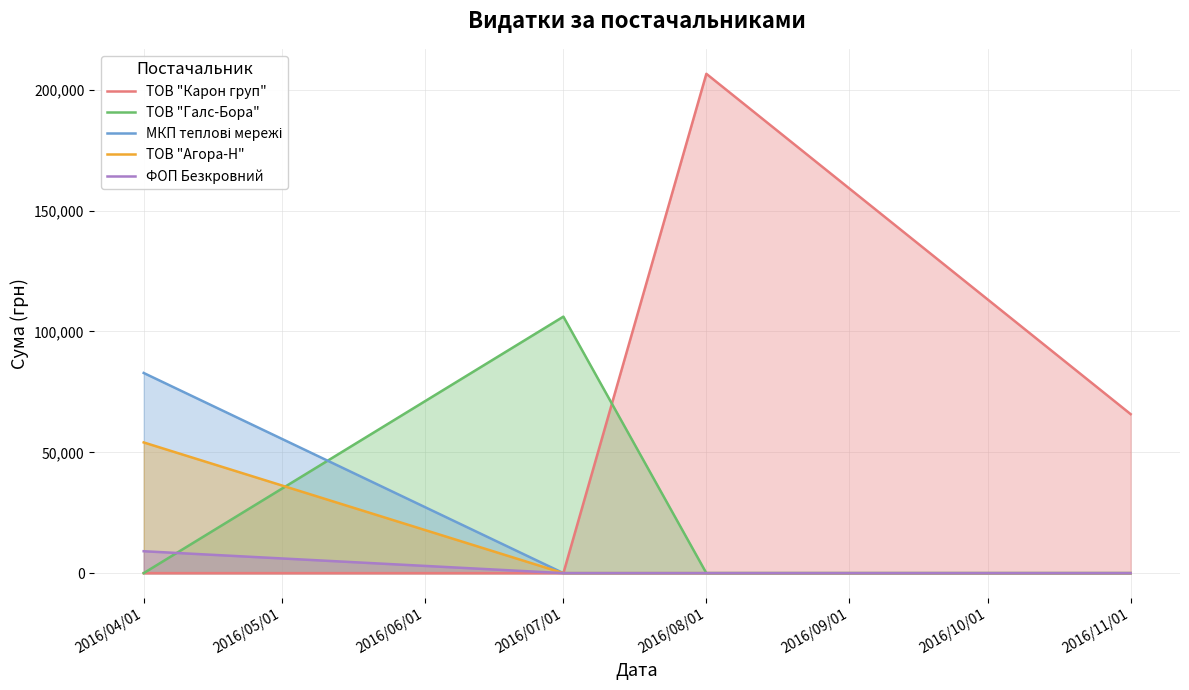

Which has a higher value, 2016/07/01 or 2016/05/01?

2016/07/01